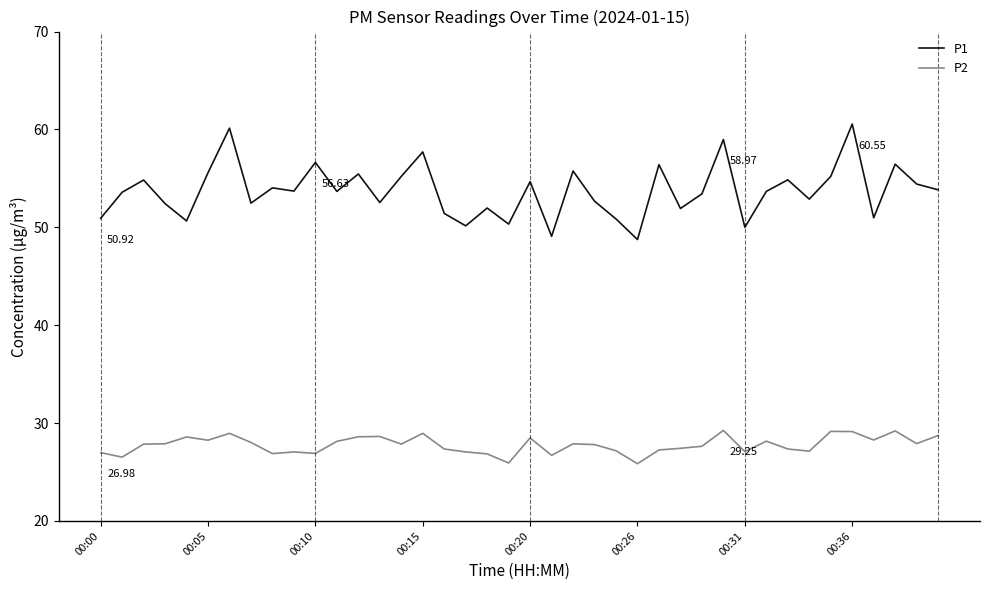

True or false: P2 and P1 intersect in this chart.

False